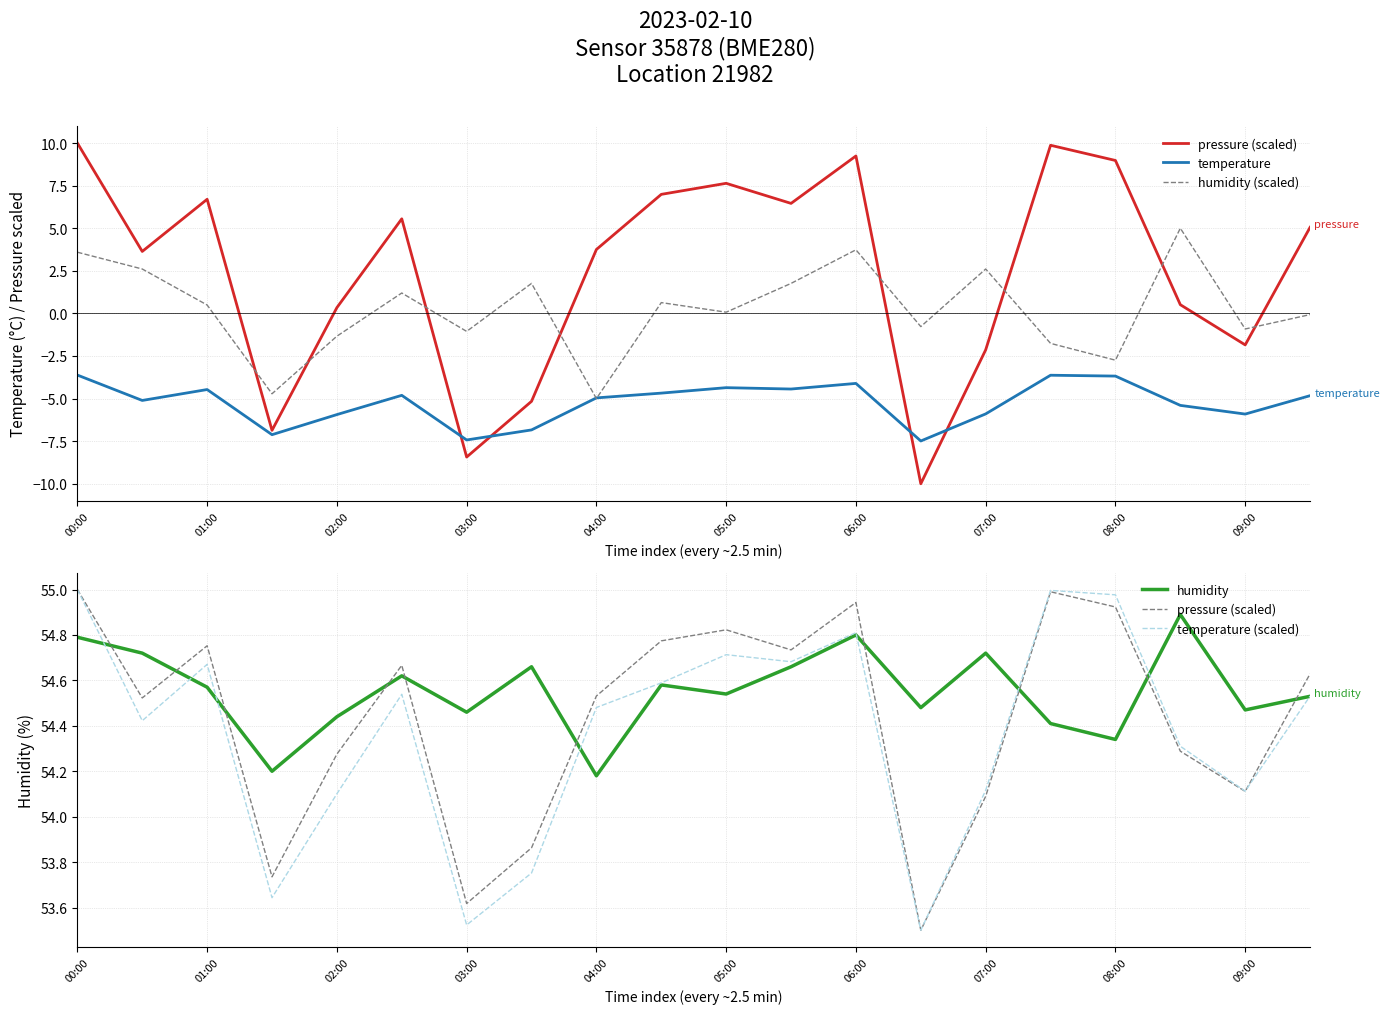

Reading left to right, what are all the values shown in this chart?

pressure (scaled): 55.0	54.5	54.8	53.7	54.3	54.7	53.6	53.9	54.5	54.8	54.8	54.7	54.9	53.5	54.1	55.0	54.9	54.3	54.1	54.6
temperature: -3.6	-5.1	-4.5	-7.1	-5.9	-4.8	-7.4	-6.8	-5.0	-4.7	-4.4	-4.4	-4.1	-7.5	-5.9	-3.6	-3.7	-5.4	-5.9	-4.8
humidity (scaled): 3.6	2.6	0.5	-4.7	-1.3	1.2	-1.1	1.8	-5.0	0.6	0.1	1.8	3.7	-0.8	2.6	-1.8	-2.7	5.0	-0.9	-0.1
humidity: 54.8	54.7	54.6	54.2	54.4	54.6	54.5	54.7	54.2	54.6	54.5	54.7	54.8	54.5	54.7	54.4	54.3	54.9	54.5	54.5
temperature (scaled): 55.0	54.4	54.7	53.6	54.1	54.5	53.5	53.8	54.5	54.6	54.7	54.7	54.8	53.5	54.1	55.0	55.0	54.3	54.1	54.5